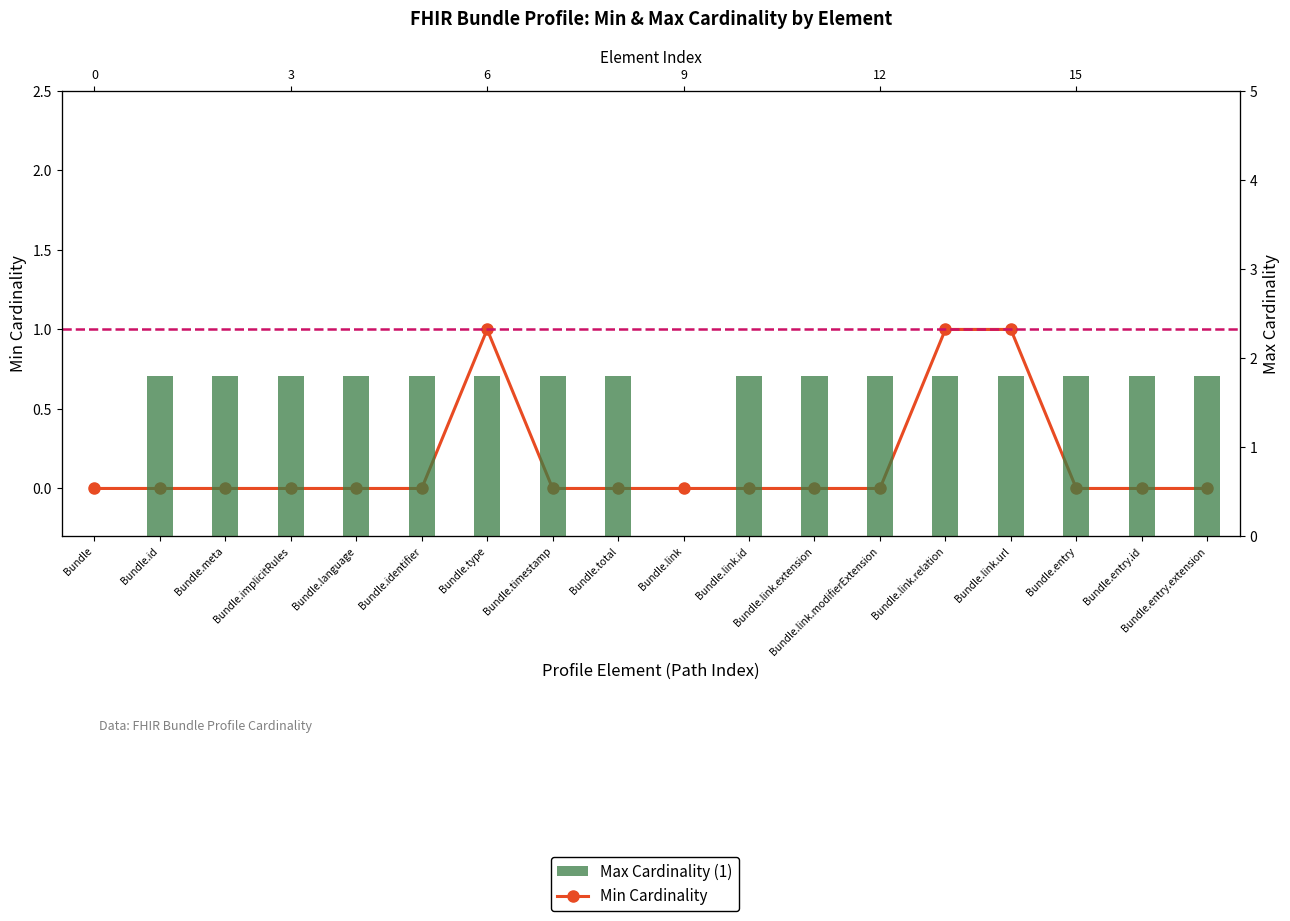

How many categories are shown in the chart?

18